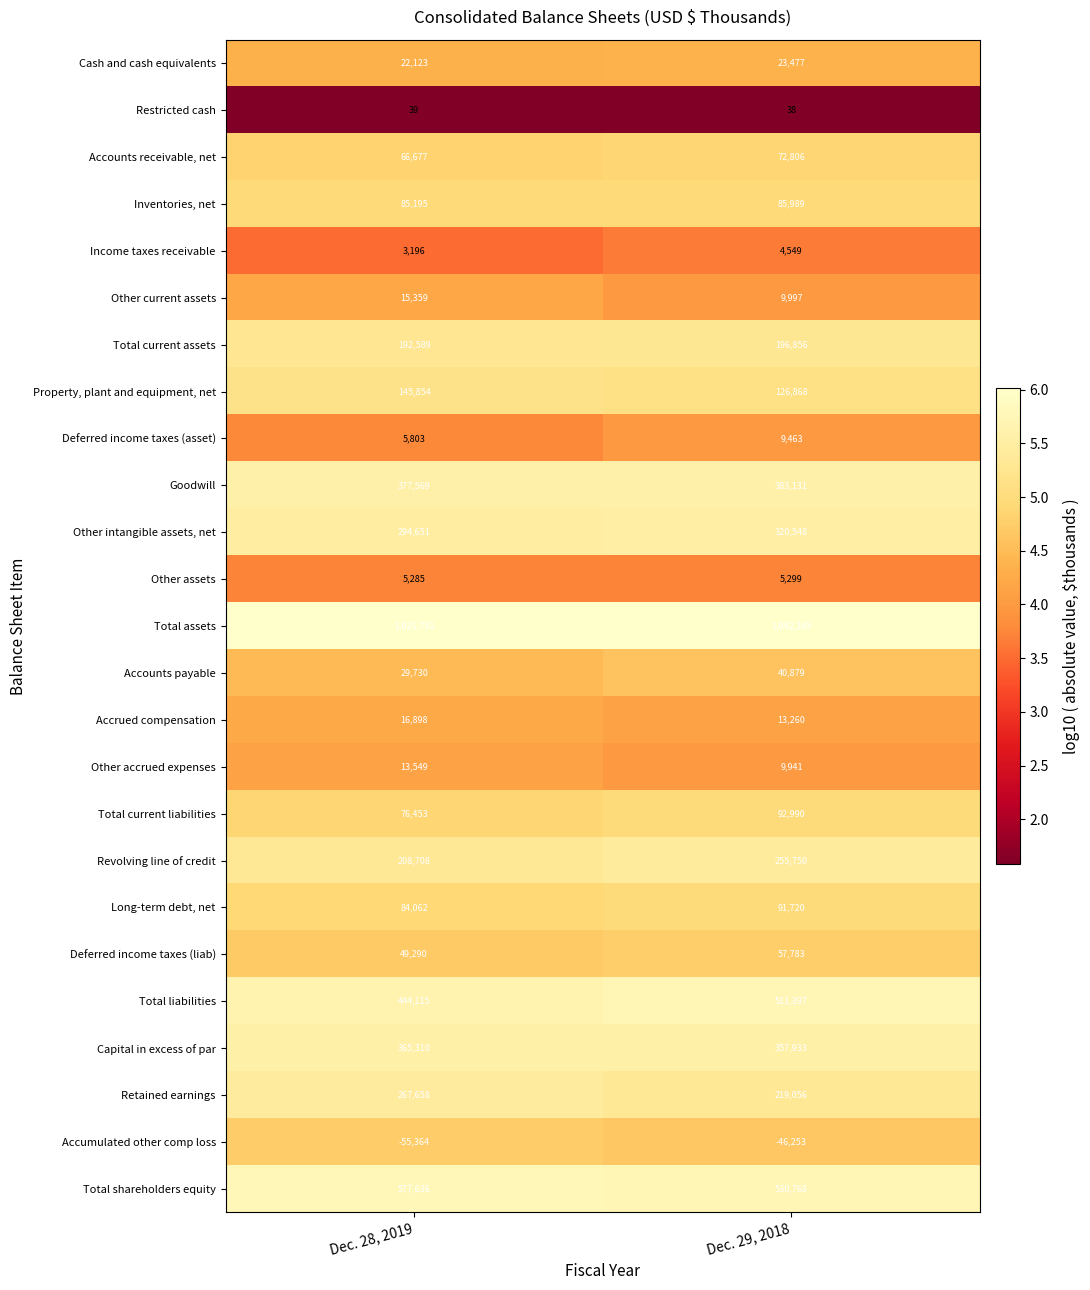

The value of Accrued compensation at Dec. 29, 2018 is 7.1. True or false?

False